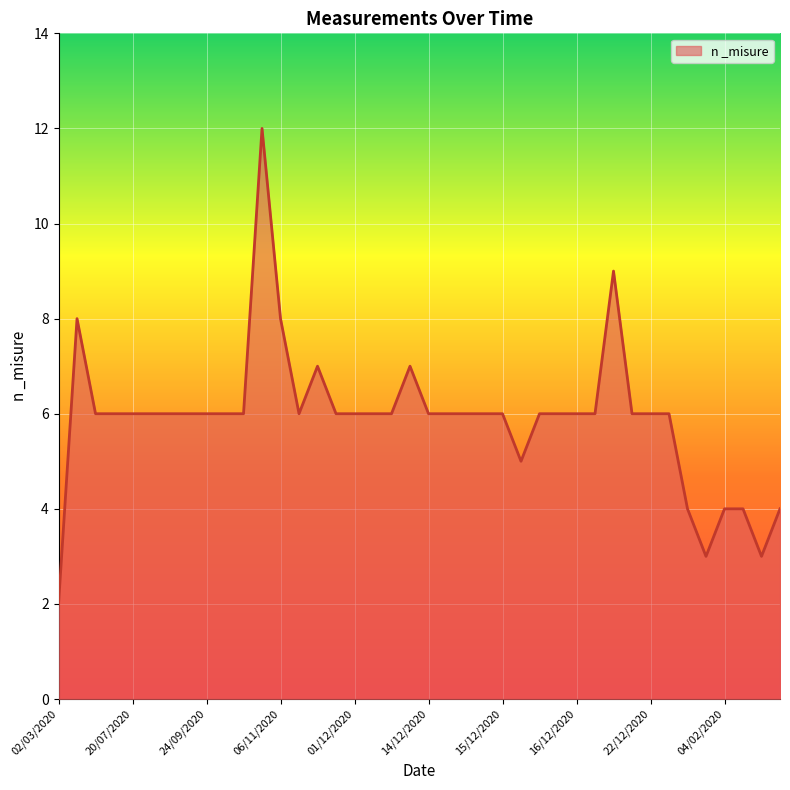

What is the greatest value displayed?

12